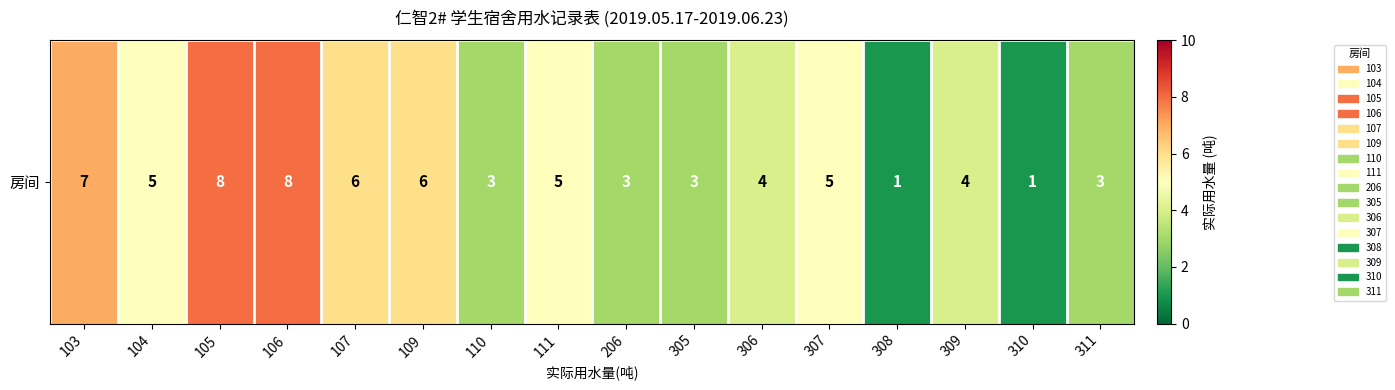

Reading right to left, list all the values displayed in this chart.

311=3	310=1	309=4	308=1	307=5	306=4	305=3	206=3	111=5	110=3	109=6	107=6	106=8	105=8	104=5	103=7